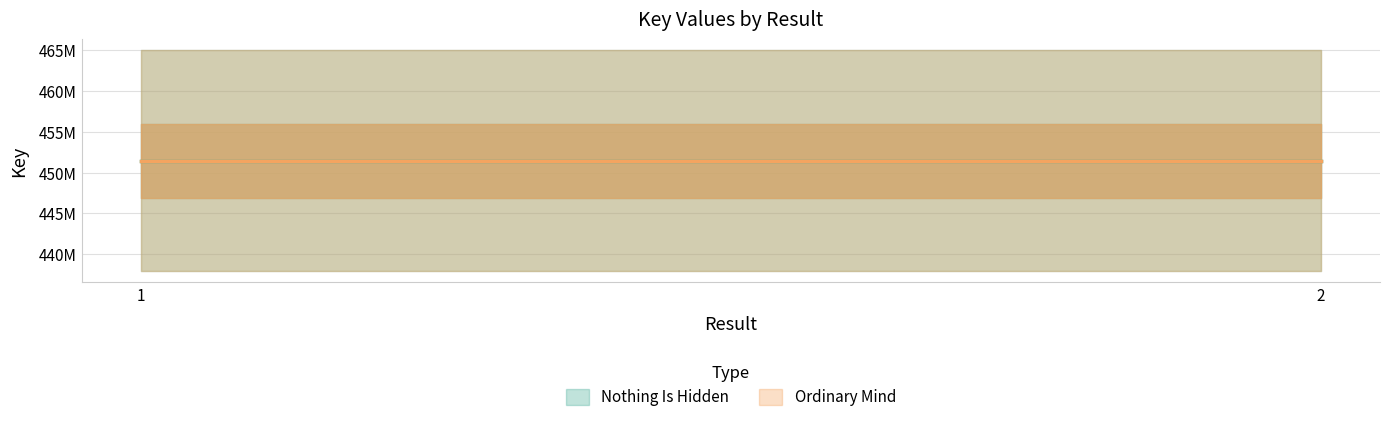

The value of Ordinary Mind at 1 is 451424071. True or false?

True